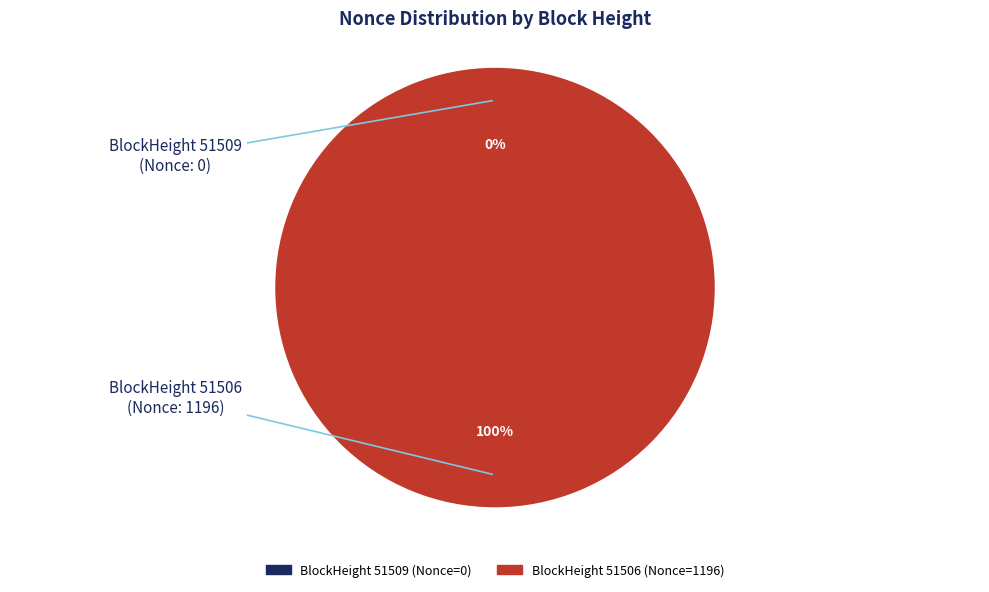

What is the change in value from 51509 to 51506?

+1196